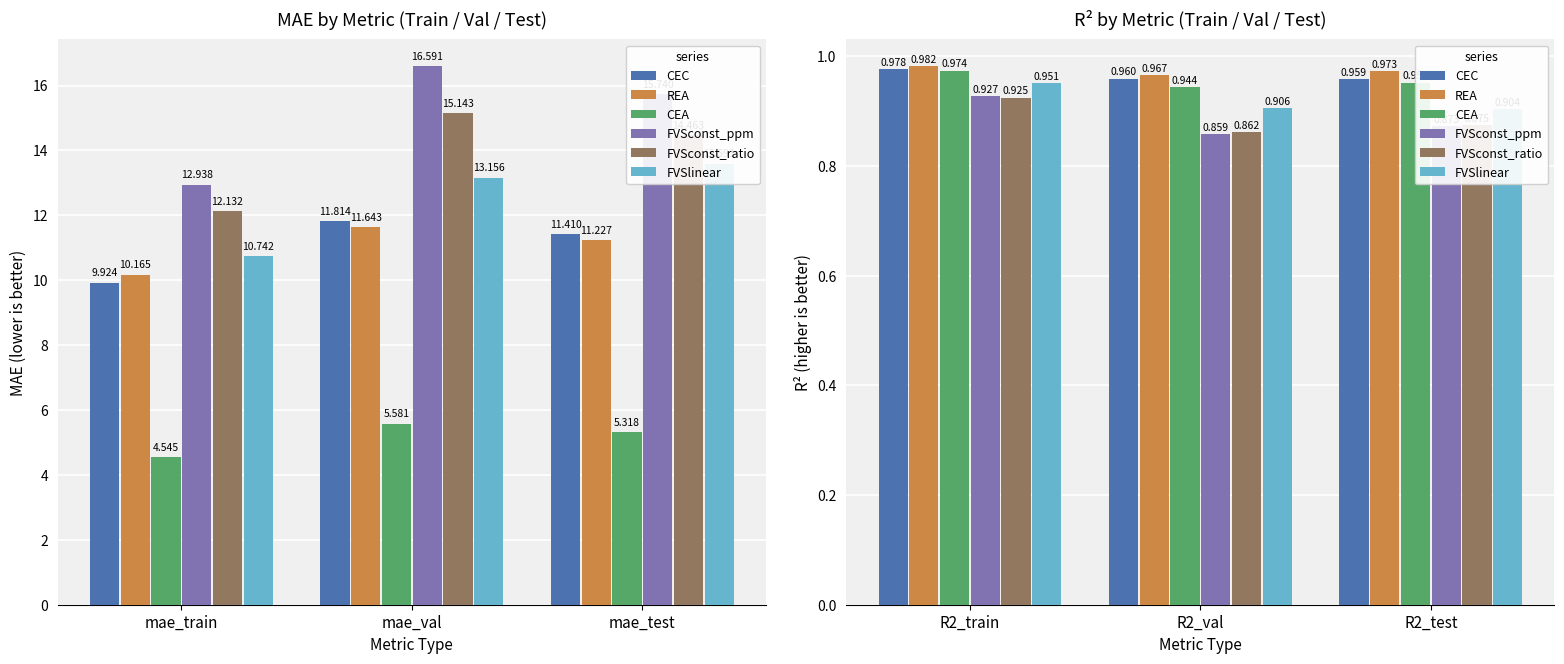

The FVSconst_ratio series shows 1.5 at R2_train. True or false?

False